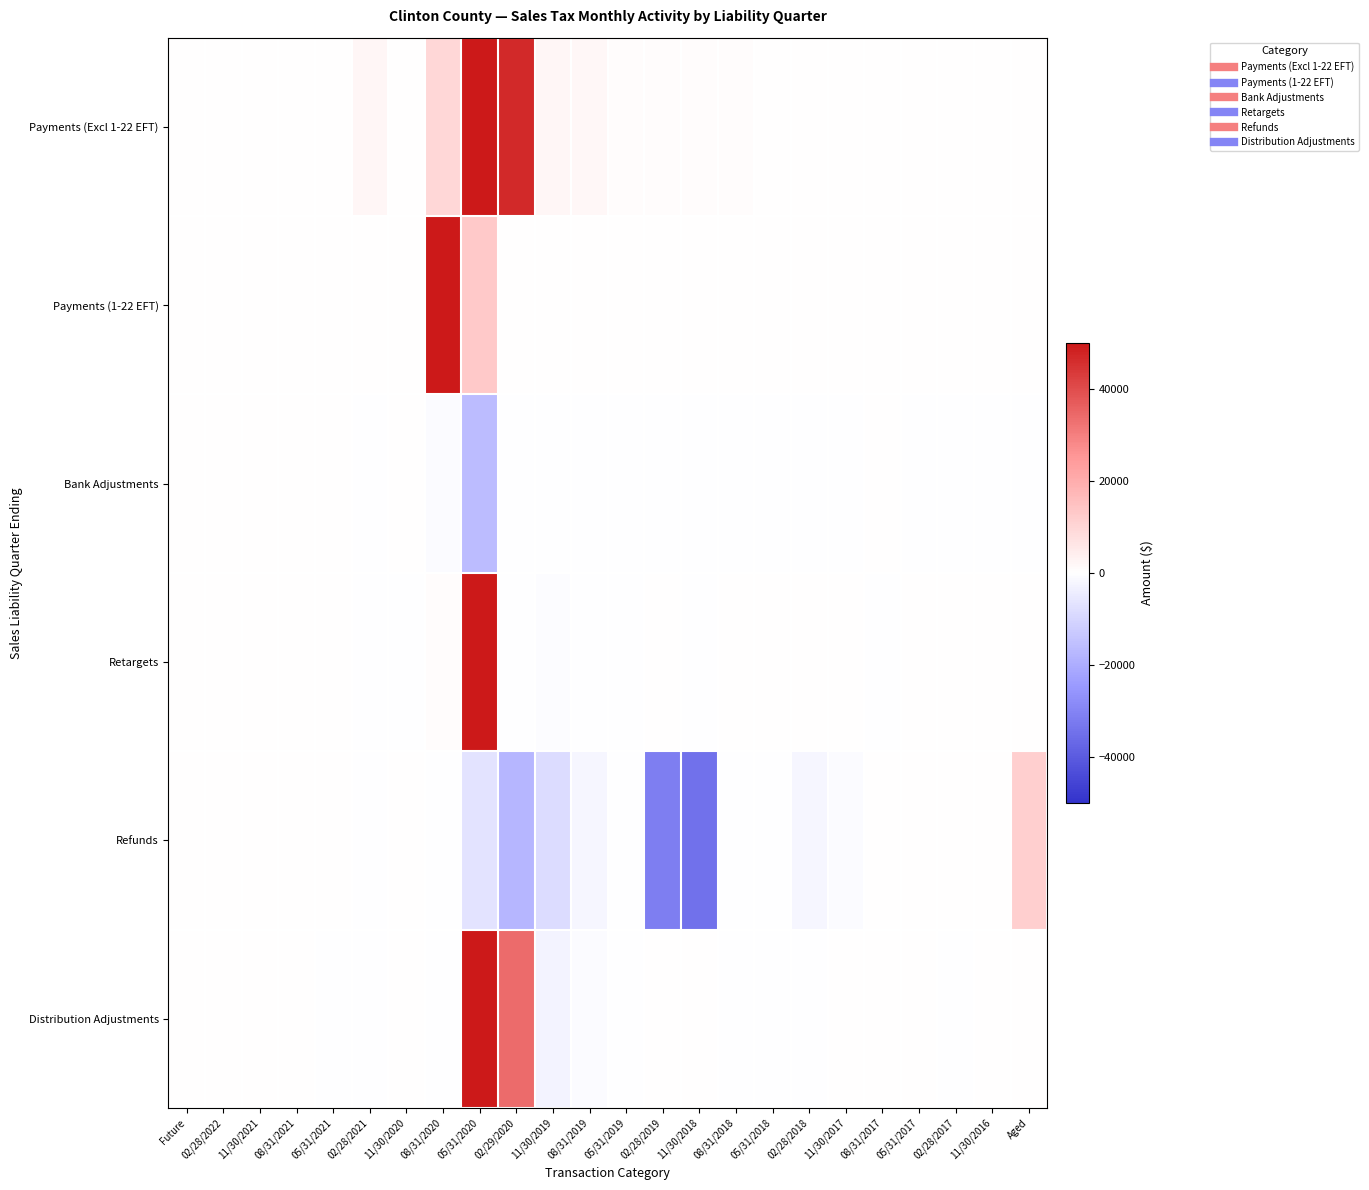

What is the maximum value shown in the chart?

50000.0